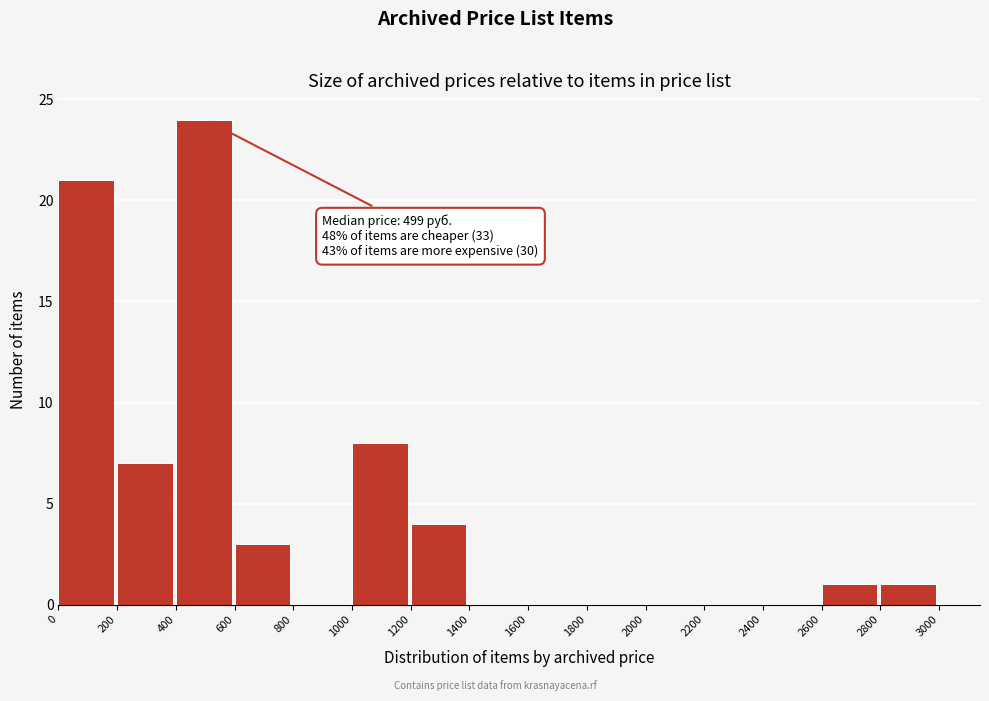

Over which range of the x-axis is the bar tallest?

400 to 600